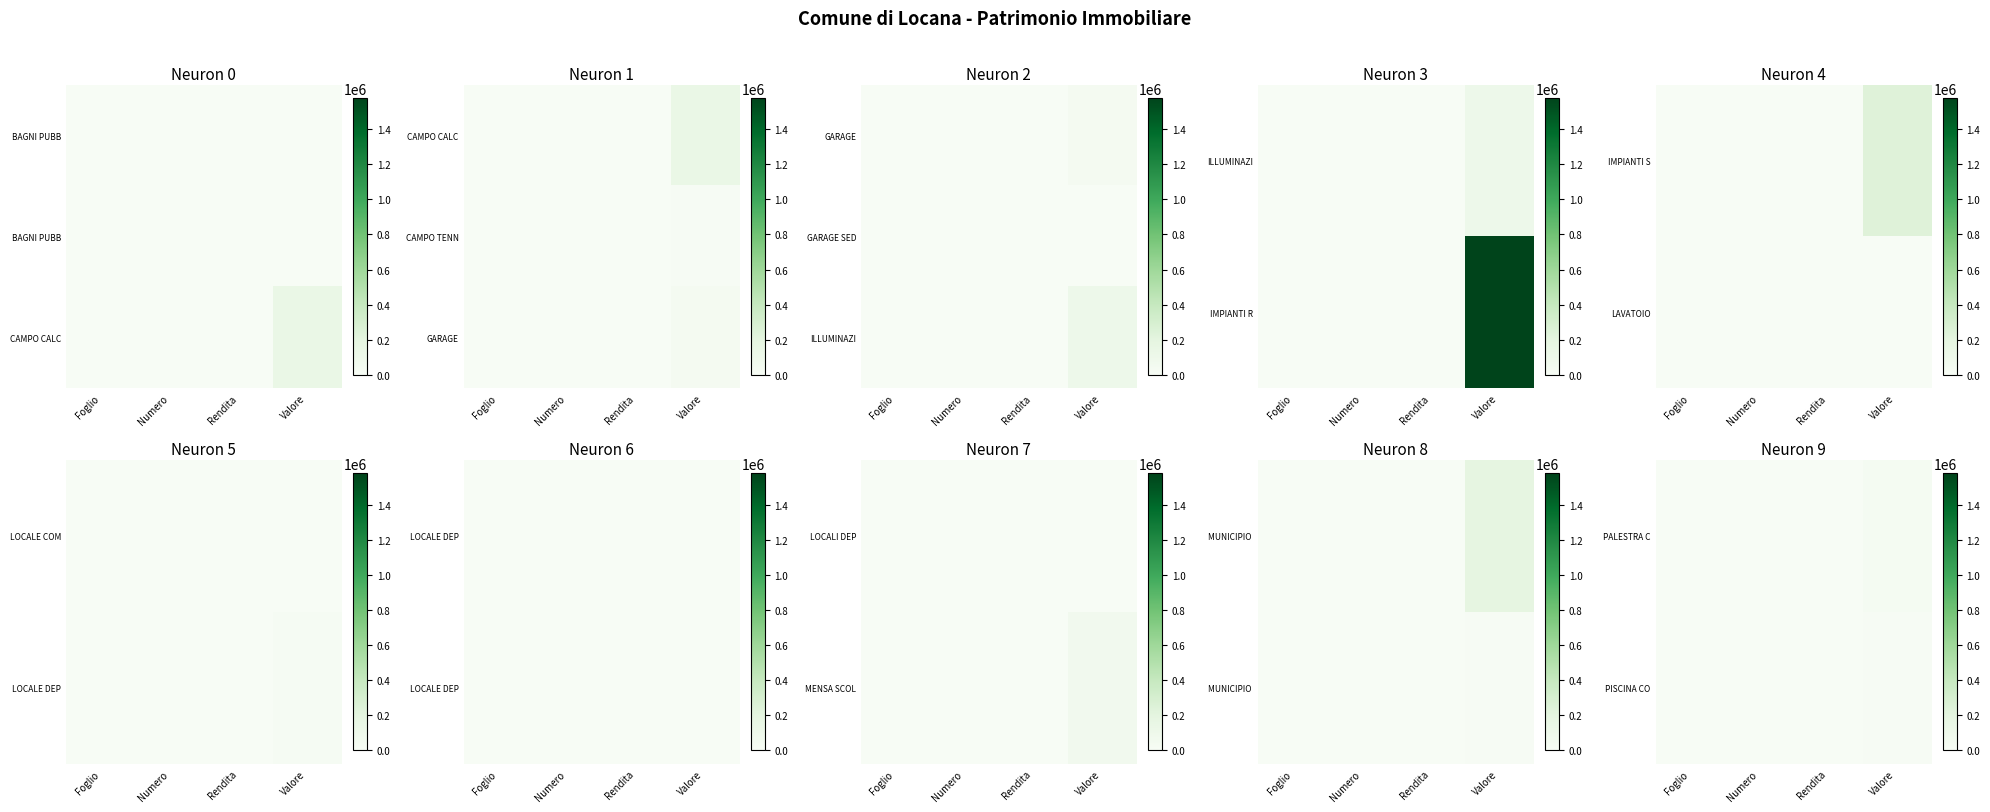

The value of PISCINA CO at Rendita is 73.9. True or false?

False